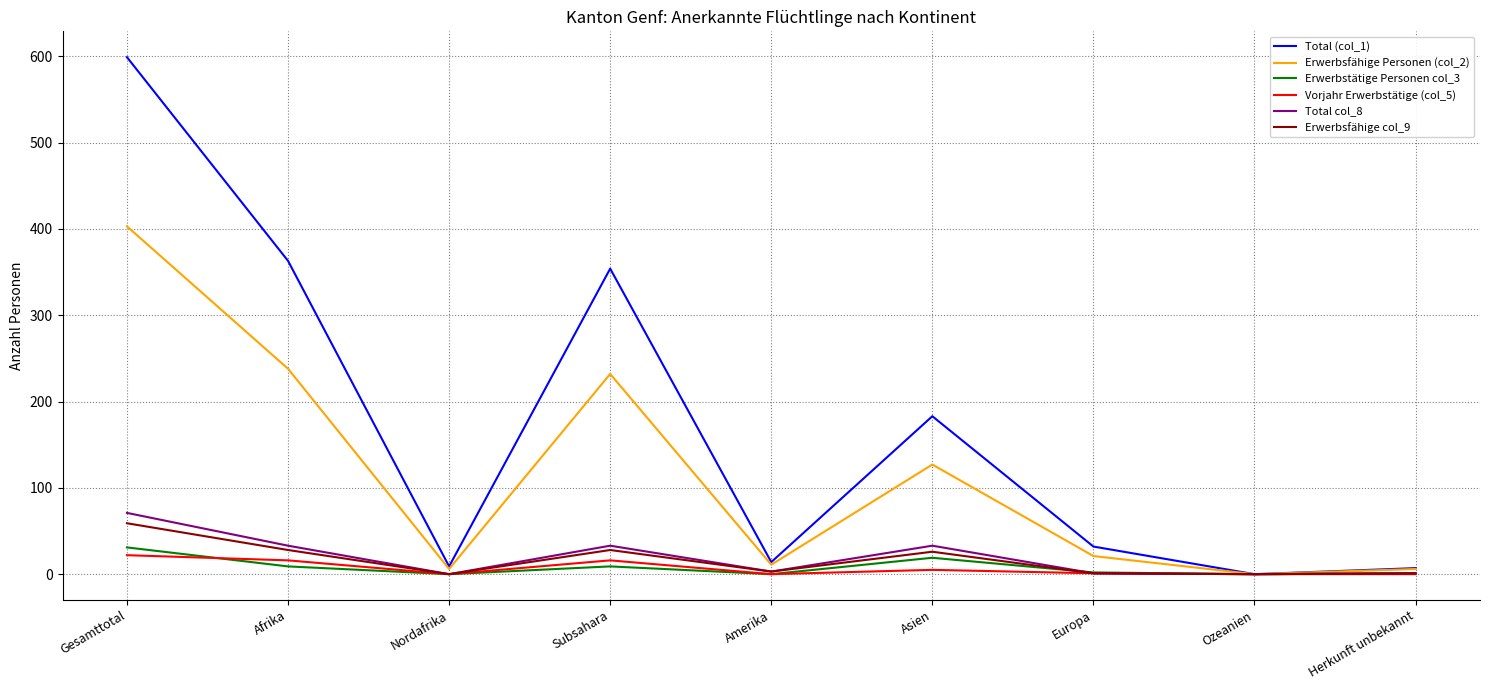

At which category does Erwerbsfähige col_9 reach its first local peak?

Subsahara